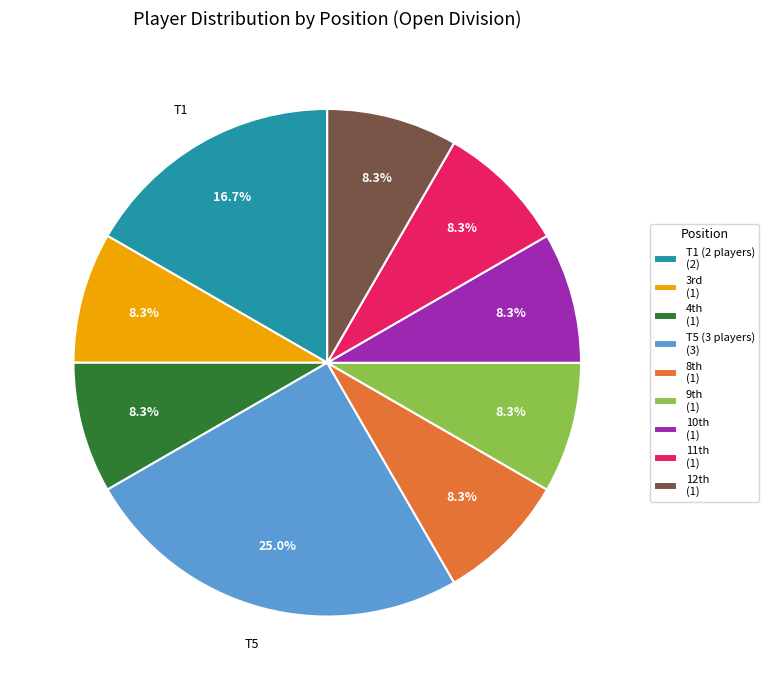

How many slices are in this pie chart?

9